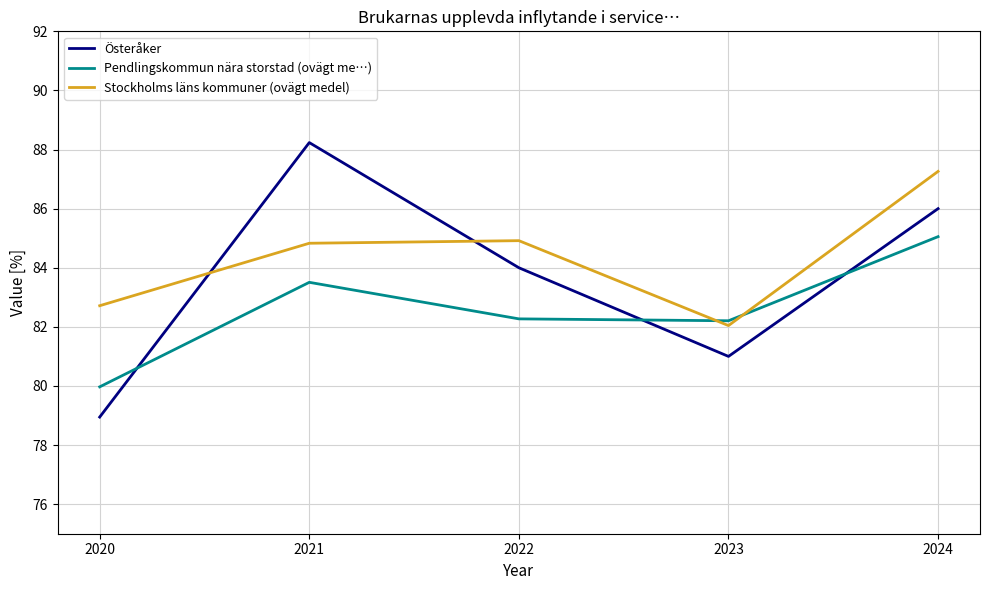

What are all the series names shown in the legend?

Österåker, Pendlingskommun nära storstad (ovägt me…), Stockholms läns kommuner (ovägt medel)